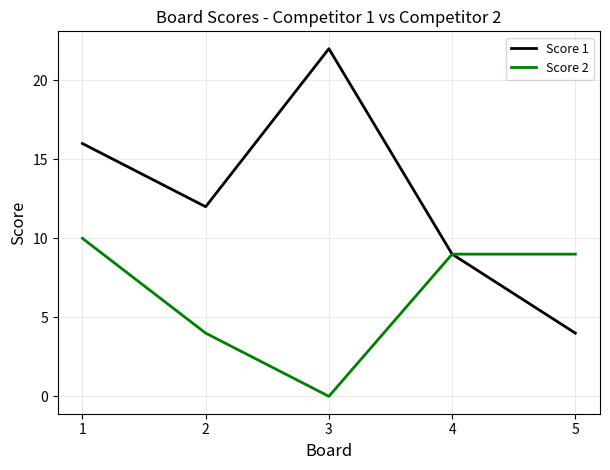

At which category does Score 2 reach its first local valley?

3